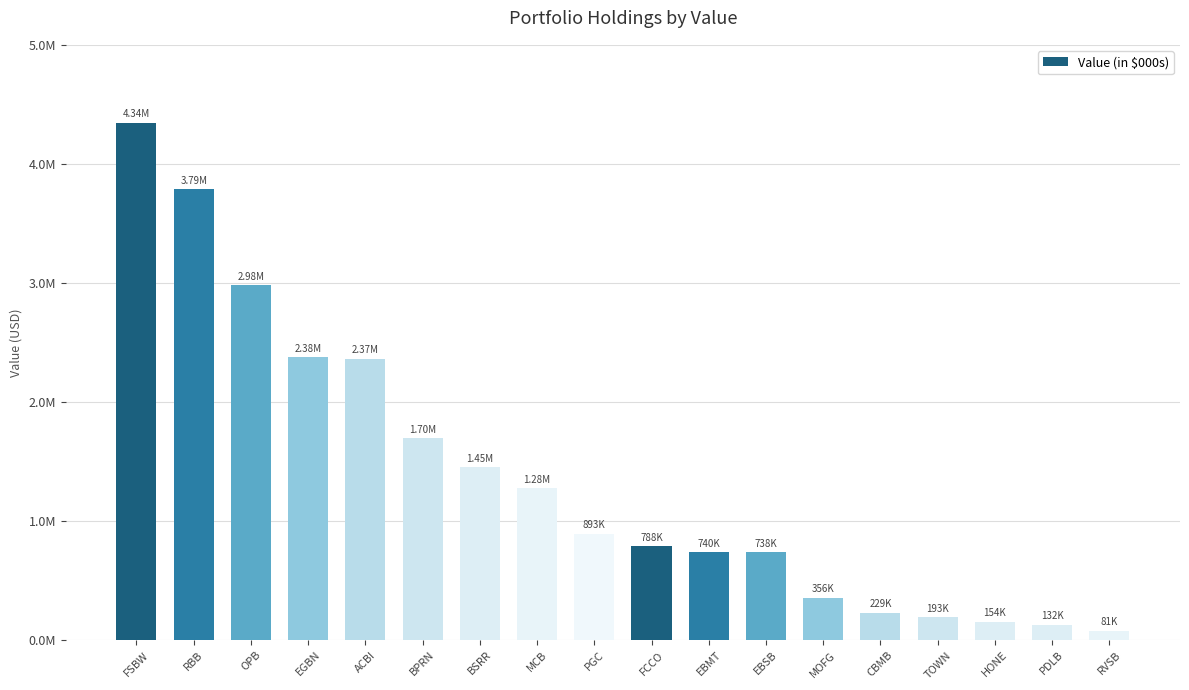

List the labels in order of value, smallest first.

RVSB, PDLB, HONE, TOWN, CBMB, MOFG, EBSB, EBMT, FCCO, PGC, MCB, BSRR, BPRN, ACBI, EGBN, OPB, RBB, FSBW